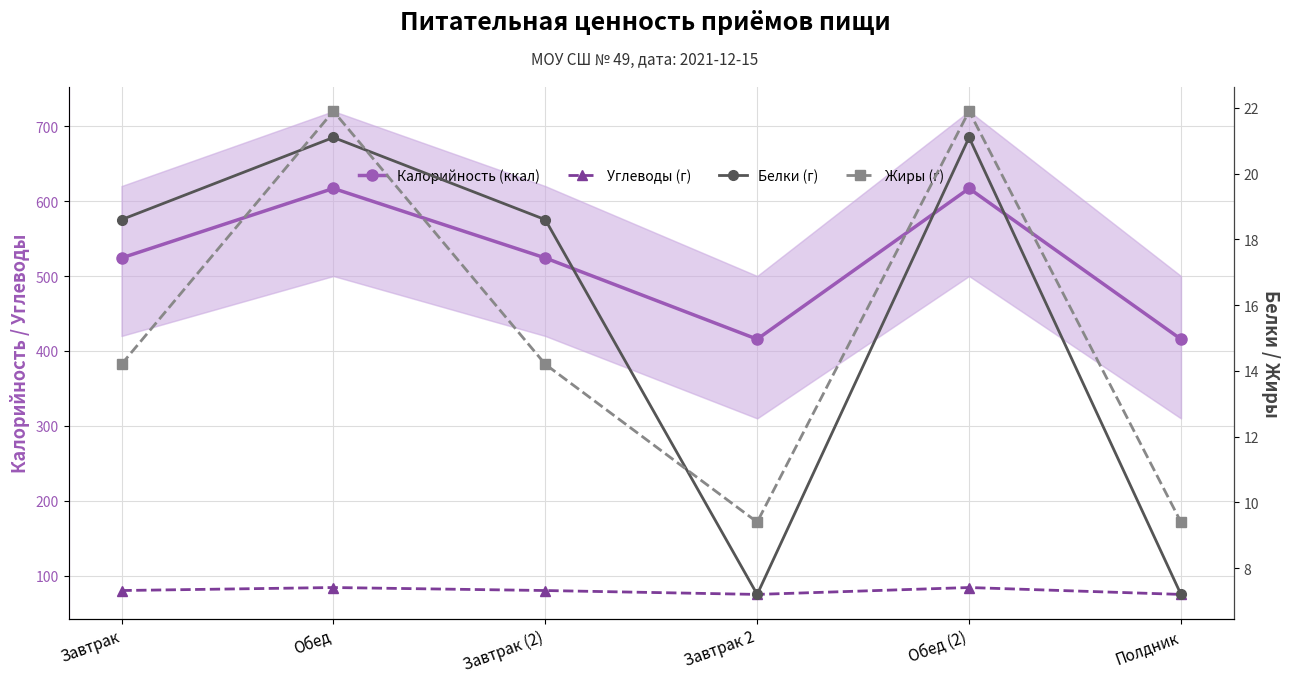

Rank the categories by Углеводы (г) value from highest to lowest.

Обед, Обед (2), Завтрак, Завтрак (2), Завтрак 2, Полдник